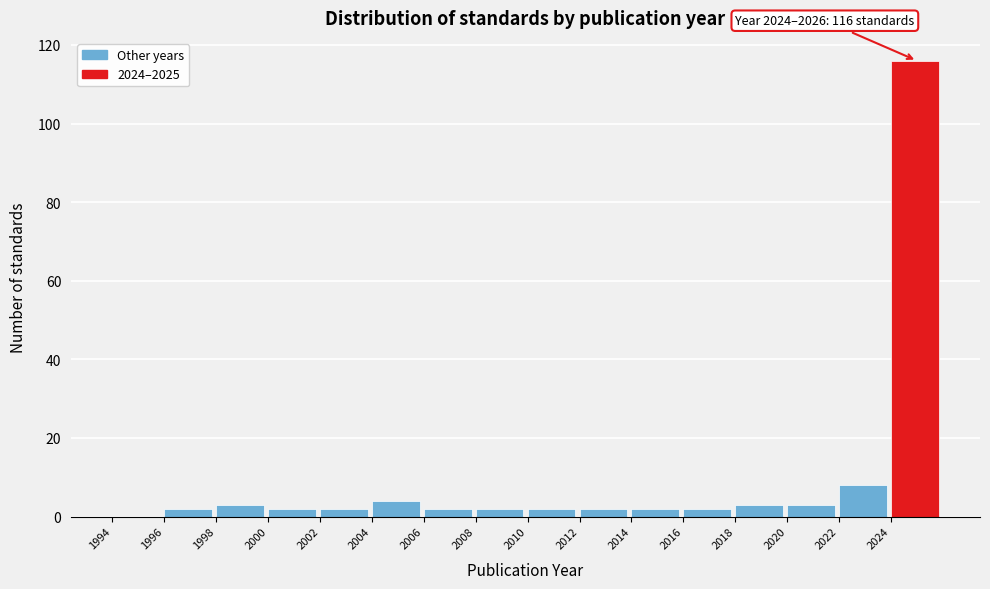

Over which range of the x-axis is the bar tallest?

2024 to 2026